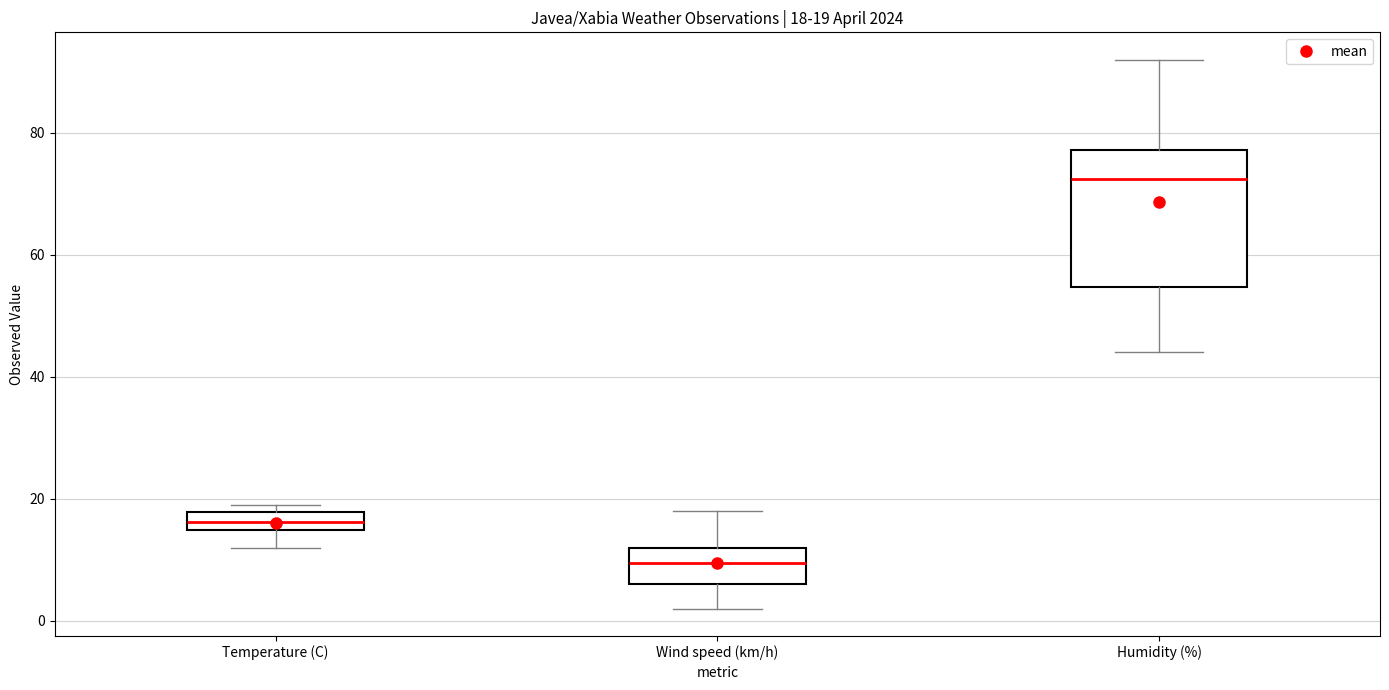

Which box's median line is the highest?

Humidity (%)